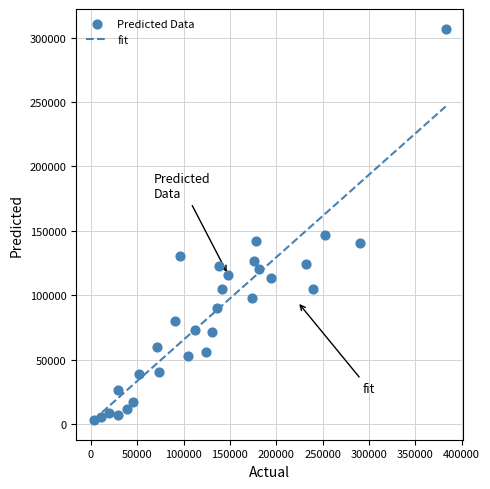

What Y value in the scatter plot is closest to 155055?

147149.8